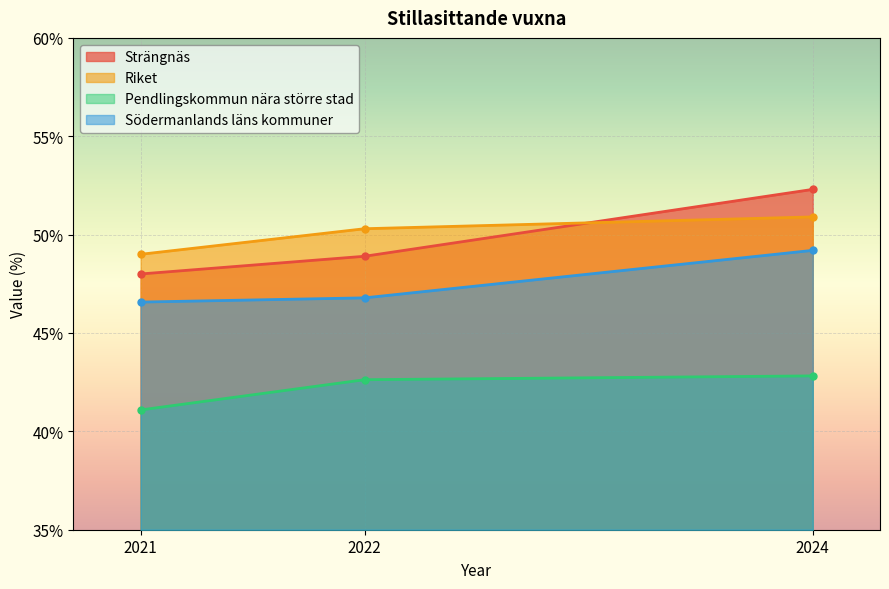

Count the number of categories in the chart.

3